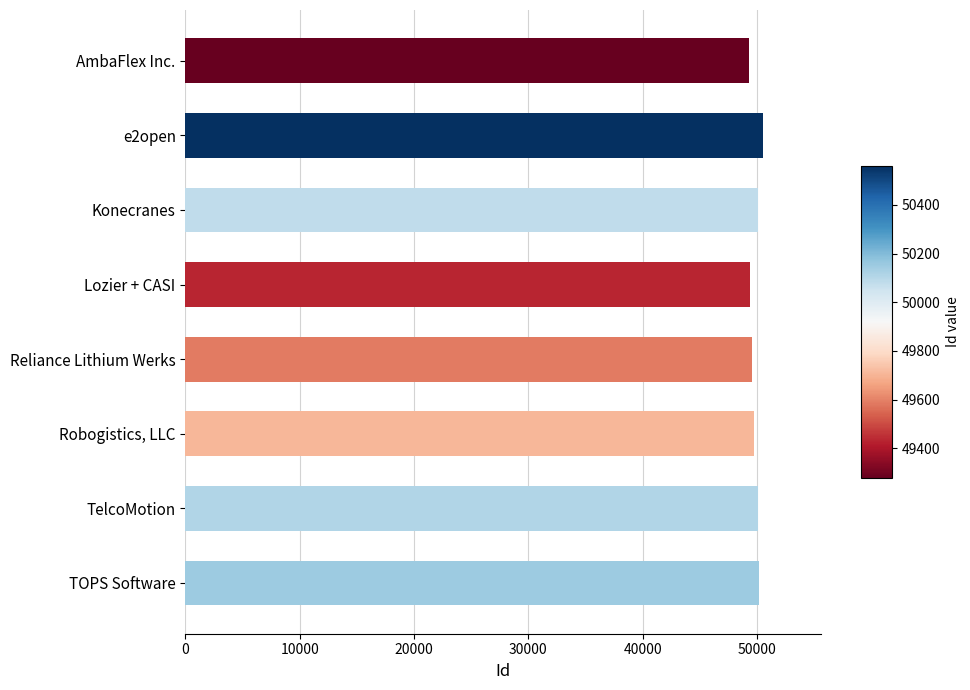

True or false: the data shows 49709 at Robogistics, LLC.

True